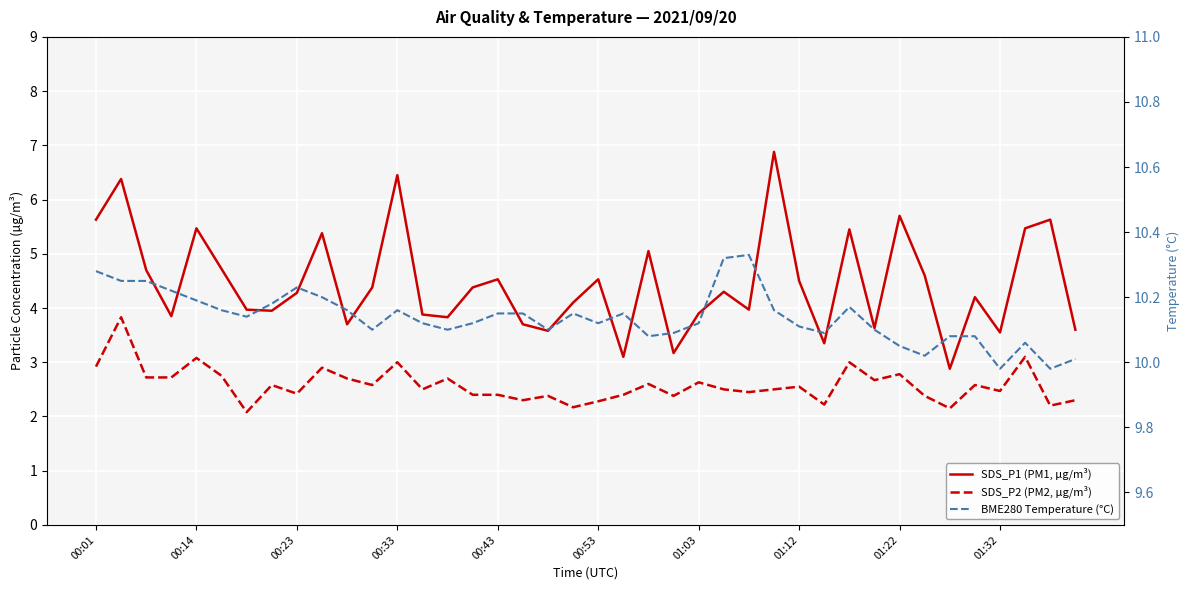

Reading left to right, what are all the values shown in this chart?

SDS_P1 (PM1, µg/m³): 5.6	6.4	4.7	3.9	5.5	4.7	4.0	4.0	4.3	5.4	3.7	4.4	6.5	3.9	3.8	4.4	4.5	3.7	3.6	4.1	4.5	3.1	5.0	3.2	3.9	4.3	4.0	6.9	4.5	3.4	5.5	3.6	5.7	4.6	2.9	4.2	3.5	5.5	5.6	3.6
SDS_P2 (PM2, µg/m³): 2.9	3.8	2.7	2.7	3.1	2.8	2.1	2.6	2.4	2.9	2.7	2.6	3.0	2.5	2.7	2.4	2.4	2.3	2.4	2.2	2.3	2.4	2.6	2.4	2.6	2.5	2.5	2.5	2.5	2.2	3.0	2.7	2.8	2.4	2.1	2.6	2.5	3.1	2.2	2.3
BME280 Temperature (°C): 10.3	10.2	10.2	10.2	10.2	10.2	10.1	10.2	10.2	10.2	10.2	10.1	10.2	10.1	10.1	10.1	10.2	10.2	10.1	10.2	10.1	10.2	10.1	10.1	10.1	10.3	10.3	10.2	10.1	10.1	10.2	10.1	10.1	10.0	10.1	10.1	10.0	10.1	10.0	10.0